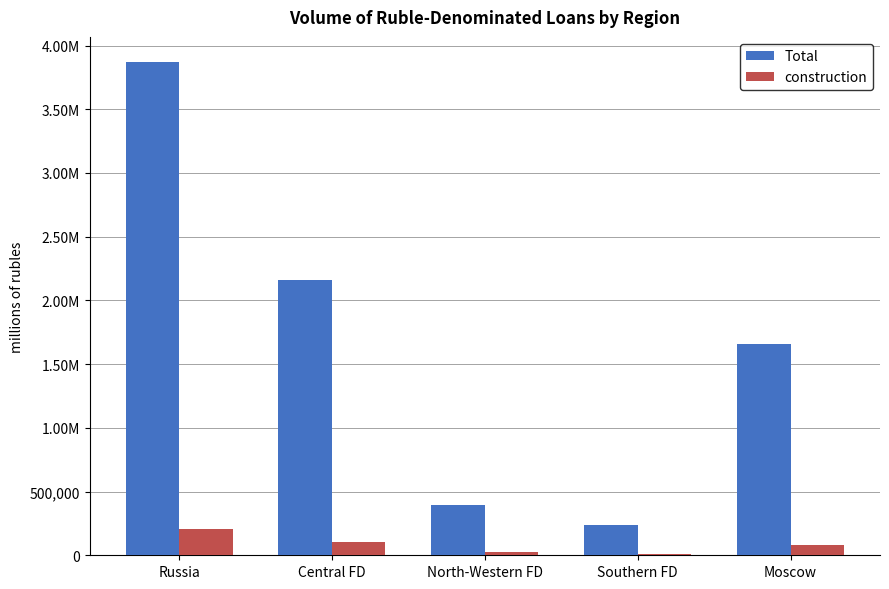

What are all the series names shown in the legend?

Total, construction